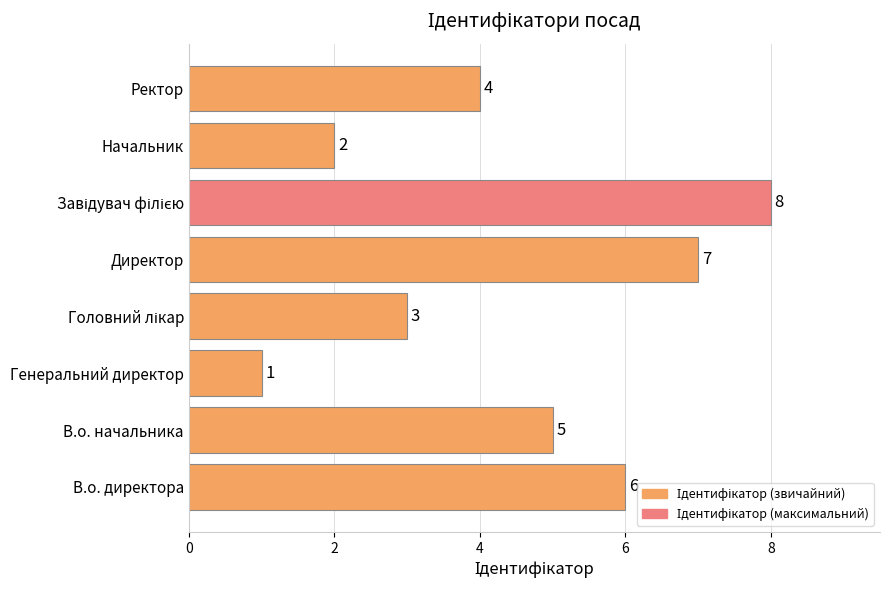

What is the sum of all values?

36